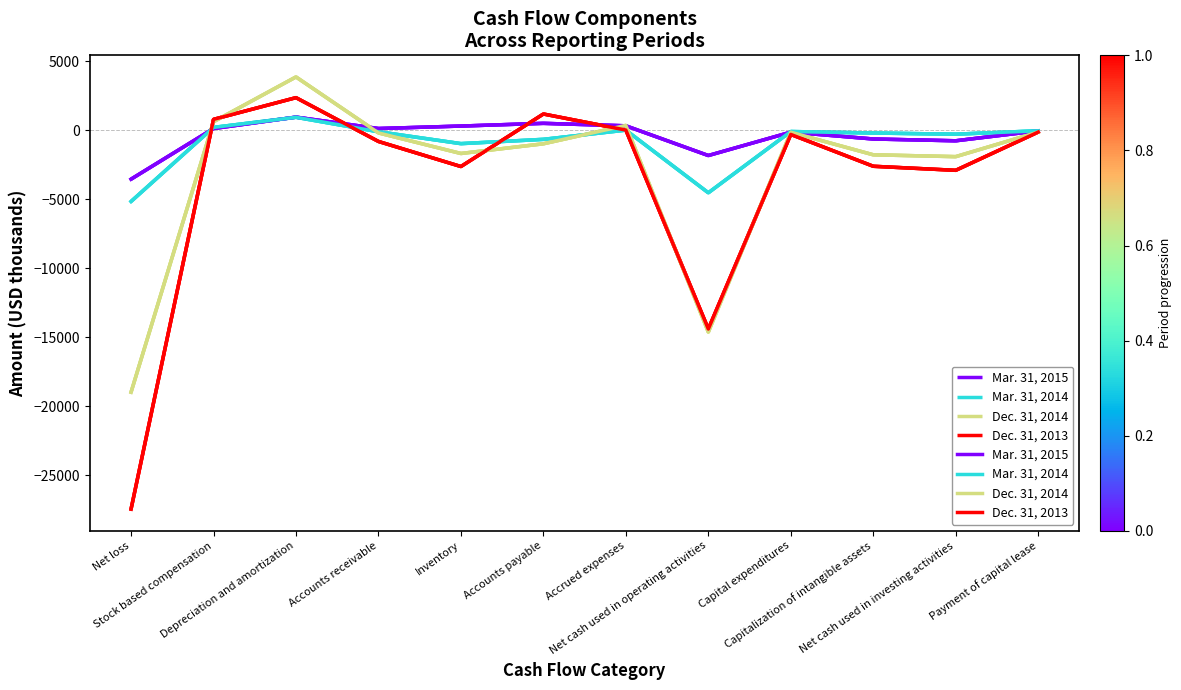

In Dec. 31, 2014, how many points are higher than both neighbors (excluding endpoints)?

3